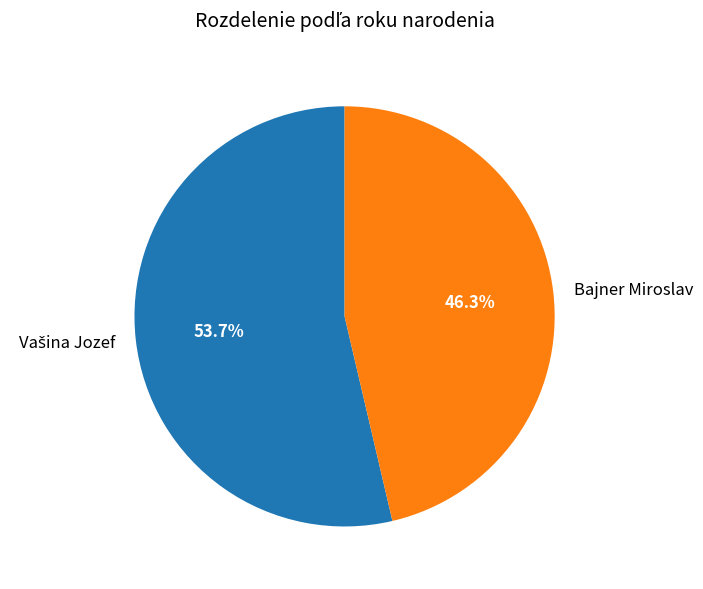

How many segments does this pie chart have?

2